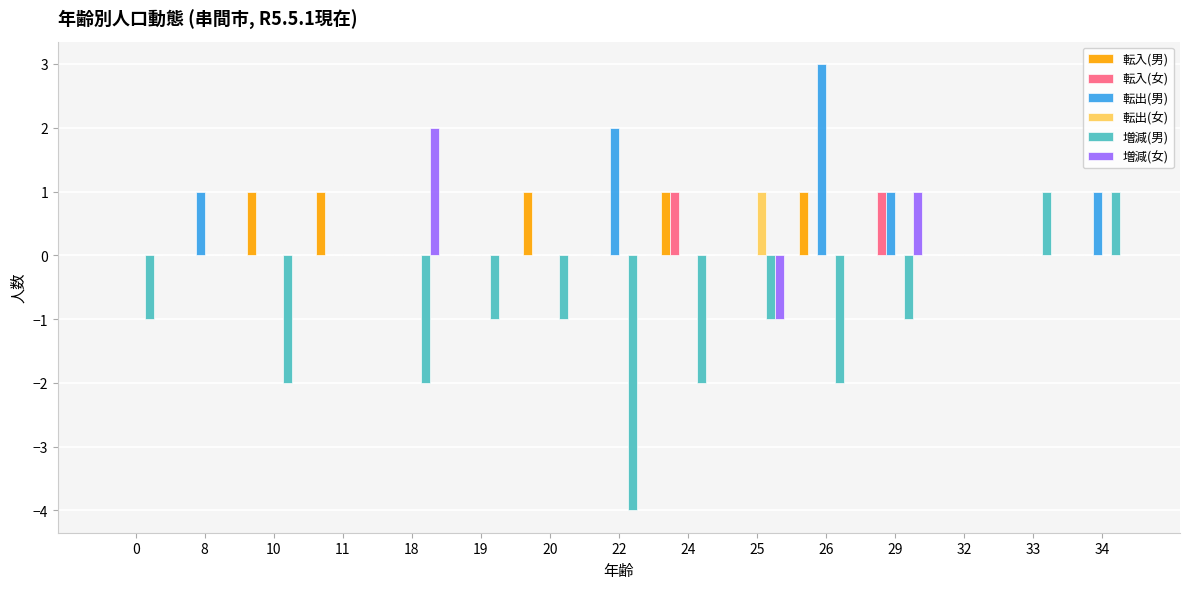

Is it true that 転入(女) equals 0 at 10?

True